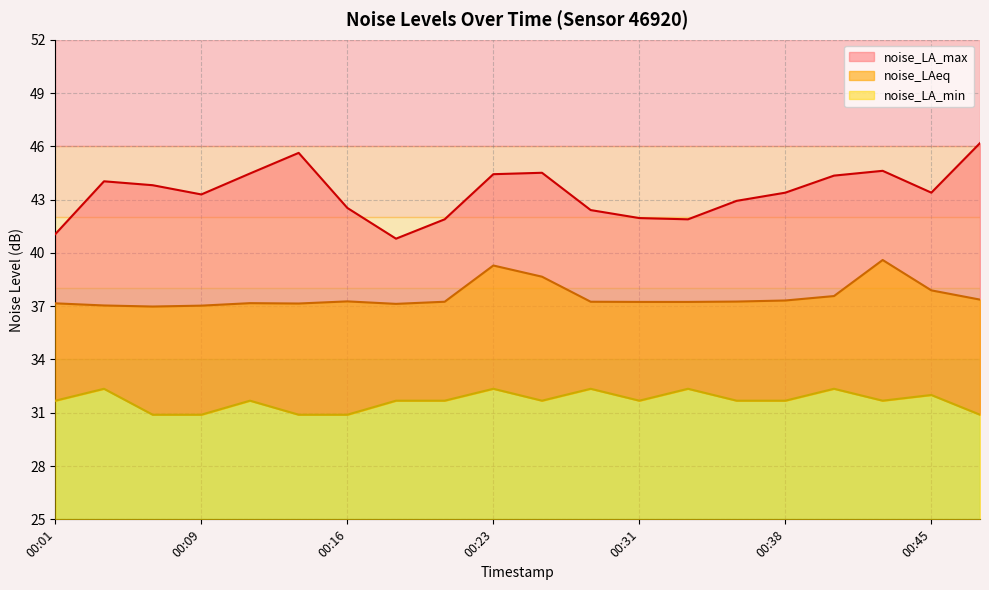

At which label is noise_LAeq closest to 38?

00:45